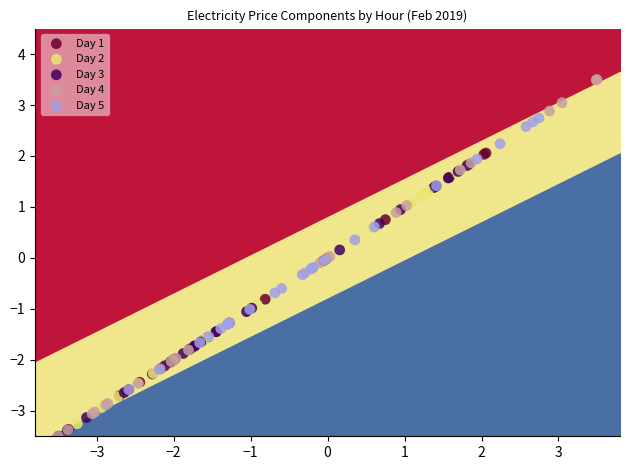

Which series has the largest Y range (max minus min)?

Day 4